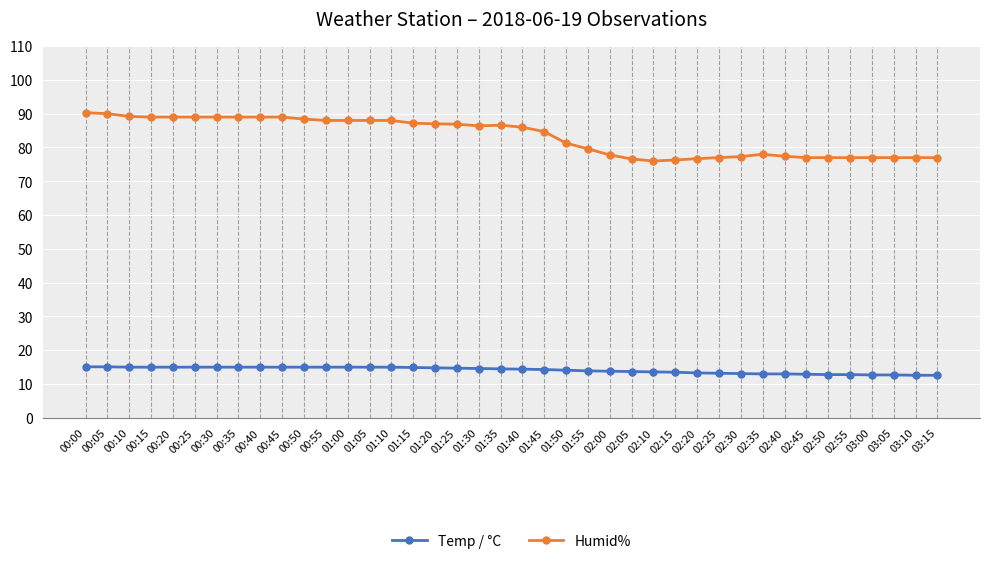

The Humid% series shows 39.8 at 00:40. True or false?

False